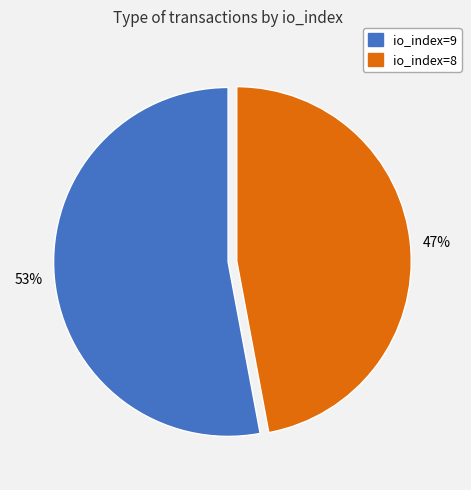

To the nearest percent, what is the average slice percentage?

50%